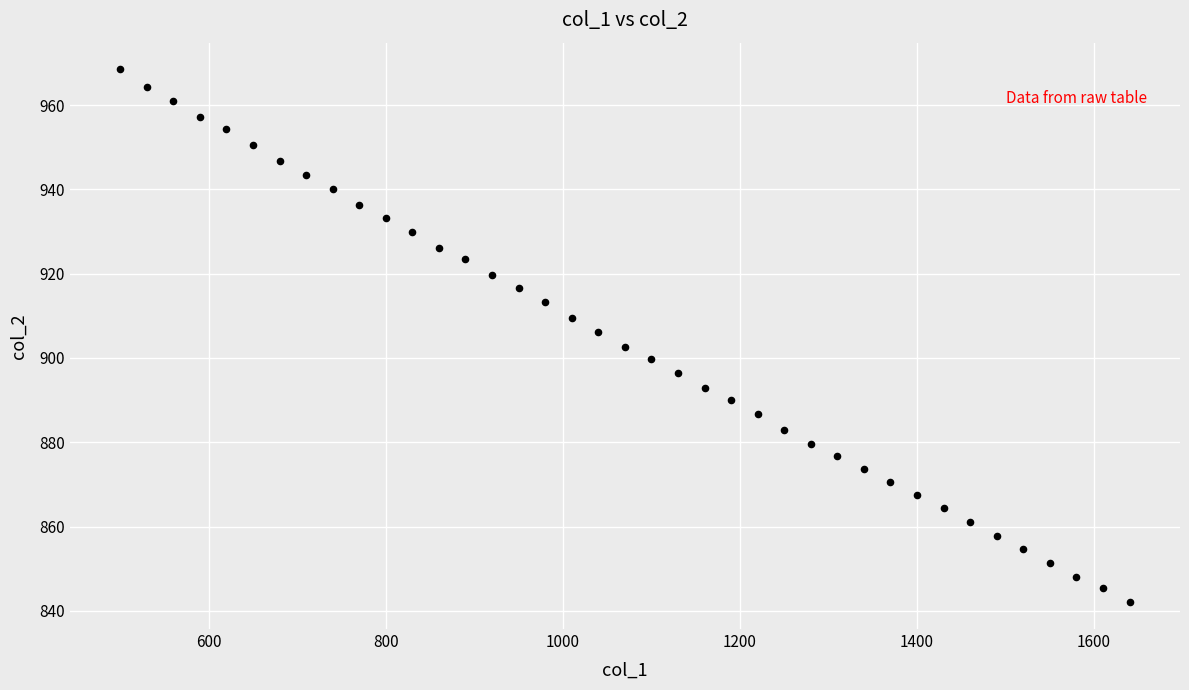

What is the range of Y values (max minus min)?

126.5